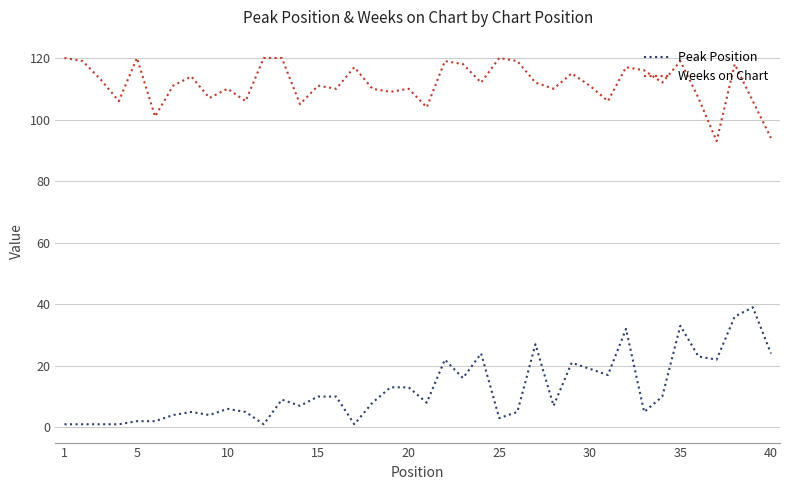

List the series in order of their overall mean, lowest first.

Peak Position, Weeks on Chart